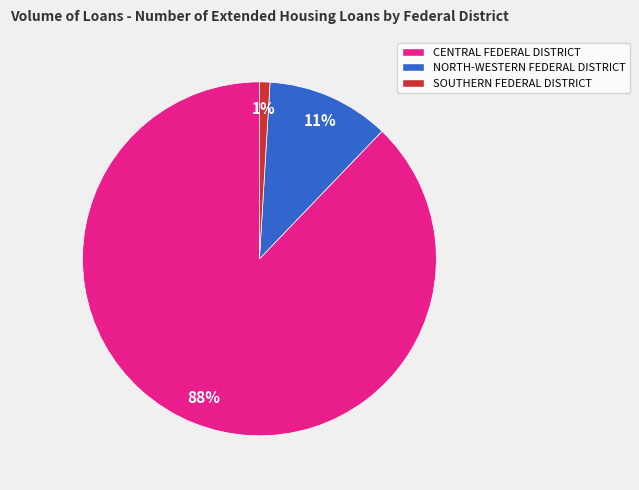

To the nearest percent, what percentage of the pie is NORTH-WESTERN FEDERAL DISTRICT?

11%